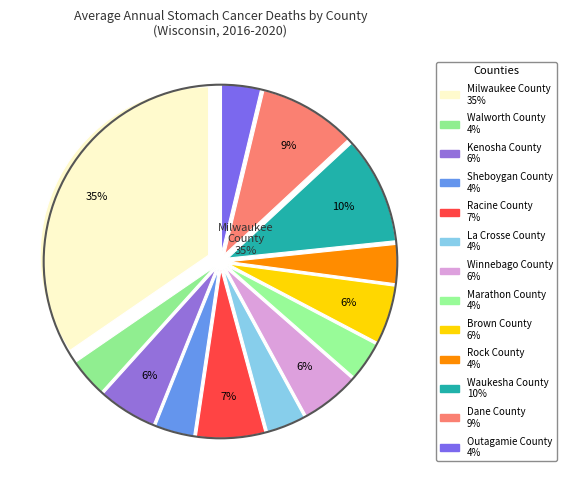

Is there a majority slice in this chart?

No